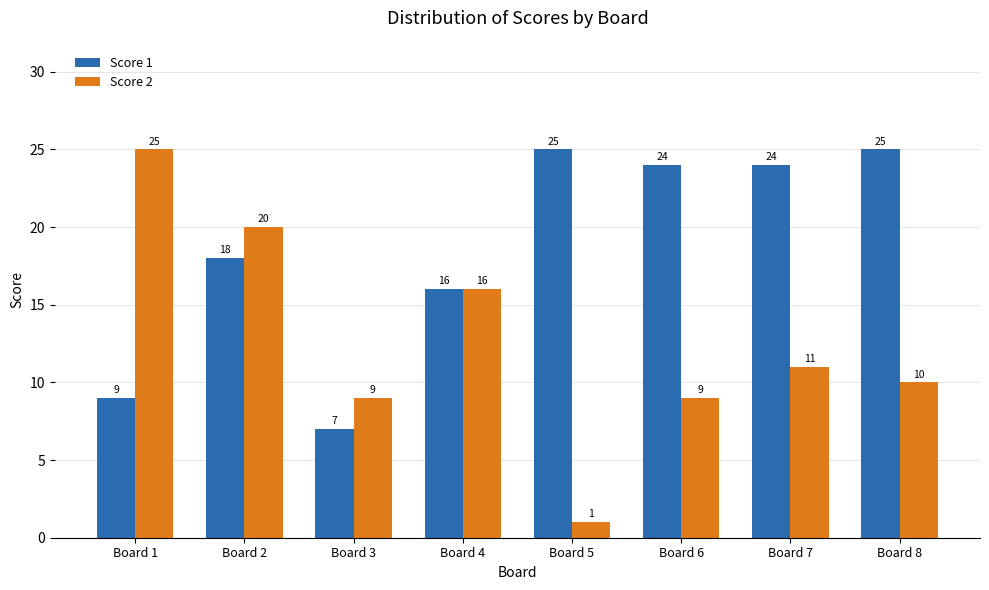

Rank the series at Board 2 from highest to lowest value.

Score 2, Score 1